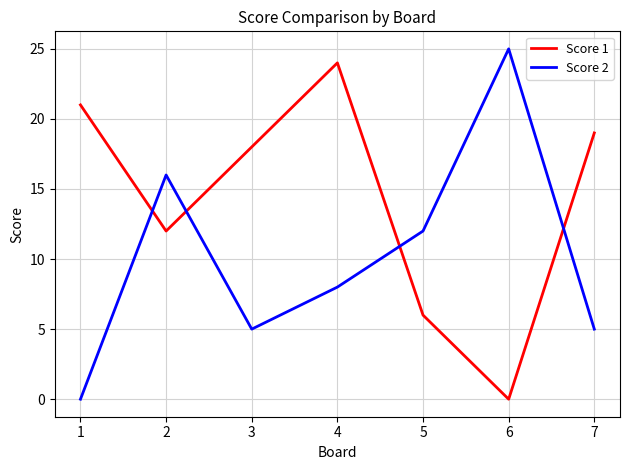

Reading right to left, what are all the values shown in this chart?

Score 1: 7=19	6=0	5=6	4=24	3=18	2=12	1=21
Score 2: 7=5	6=25	5=12	4=8	3=5	2=16	1=0